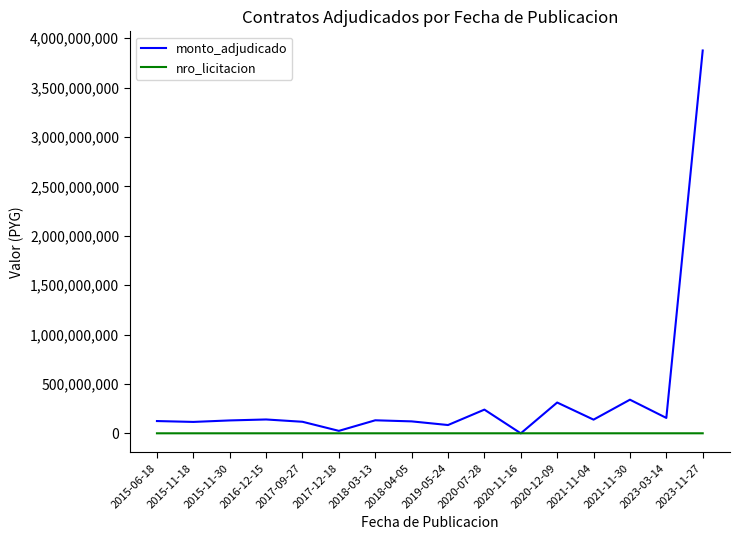

What is the maximum value for monto_adjudicado?

3874999992